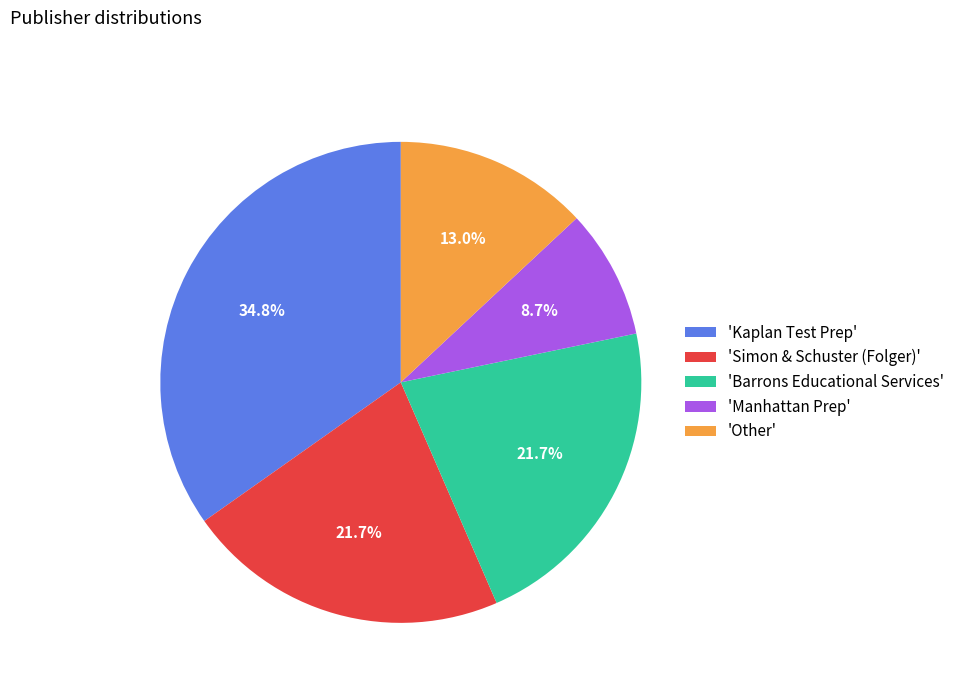

Is there any slice that represents more than half of the pie?

No